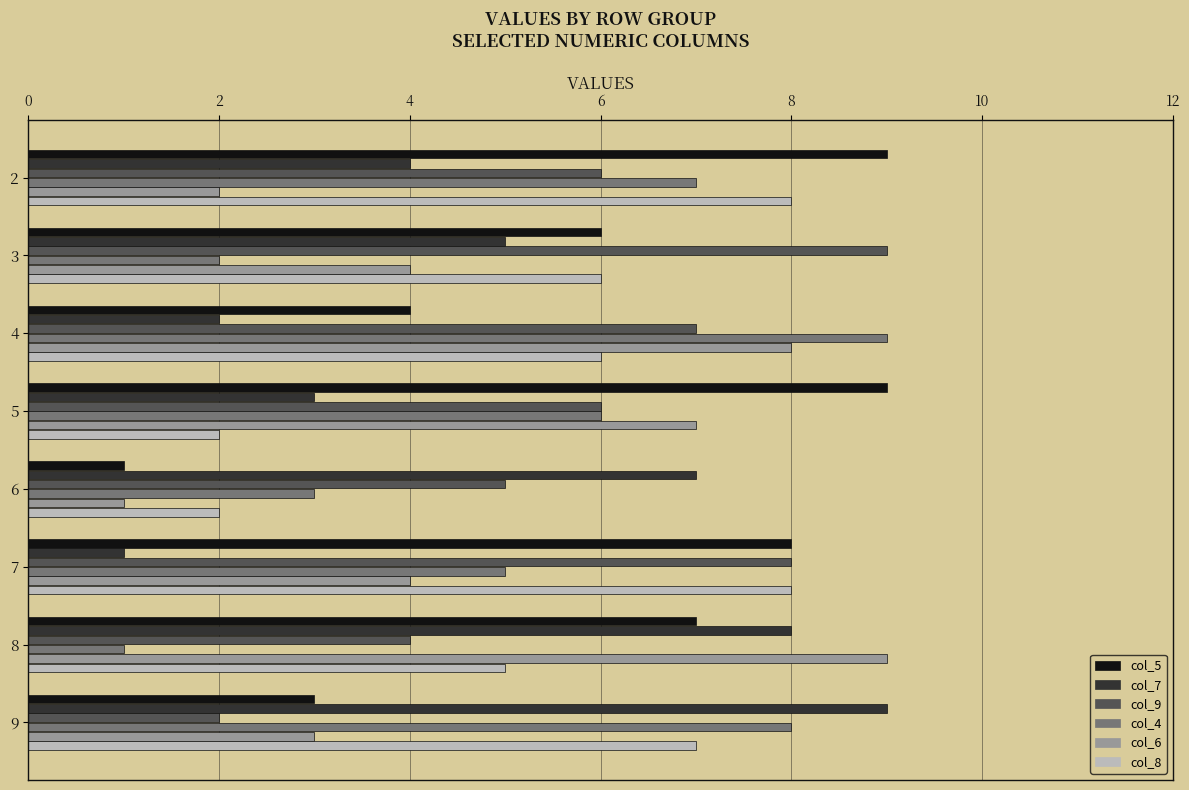

At 8, list the series in order from largest to smallest.

col_6, col_7, col_5, col_8, col_9, col_4